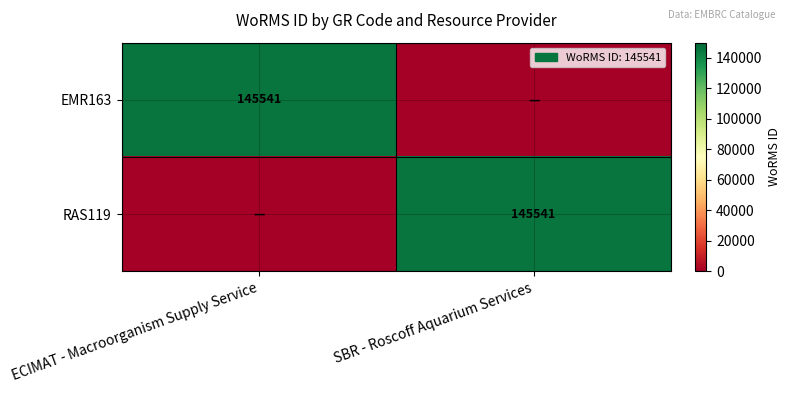

The value of EMR163 at ECIMAT - Macroorganism Supply Service is 145541. True or false?

True